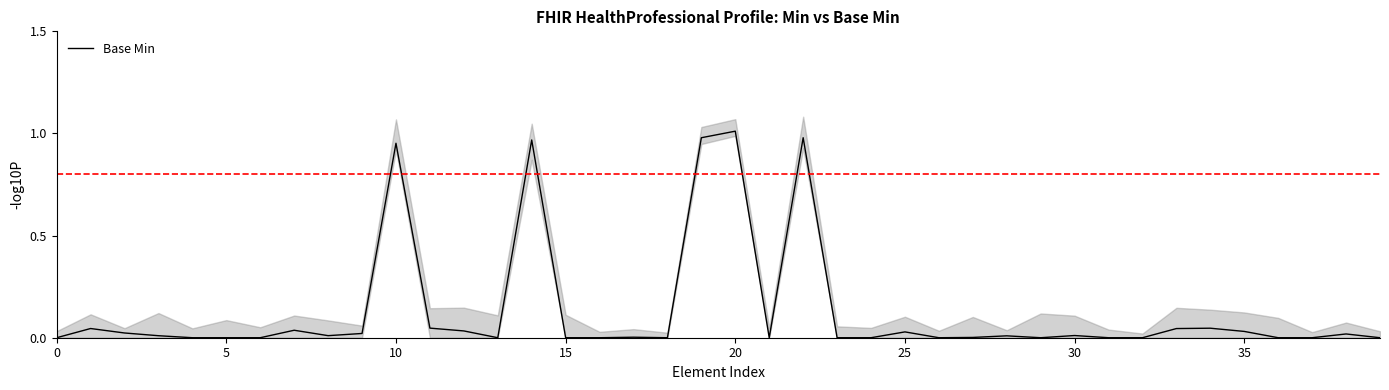

What is the average value?

0.1